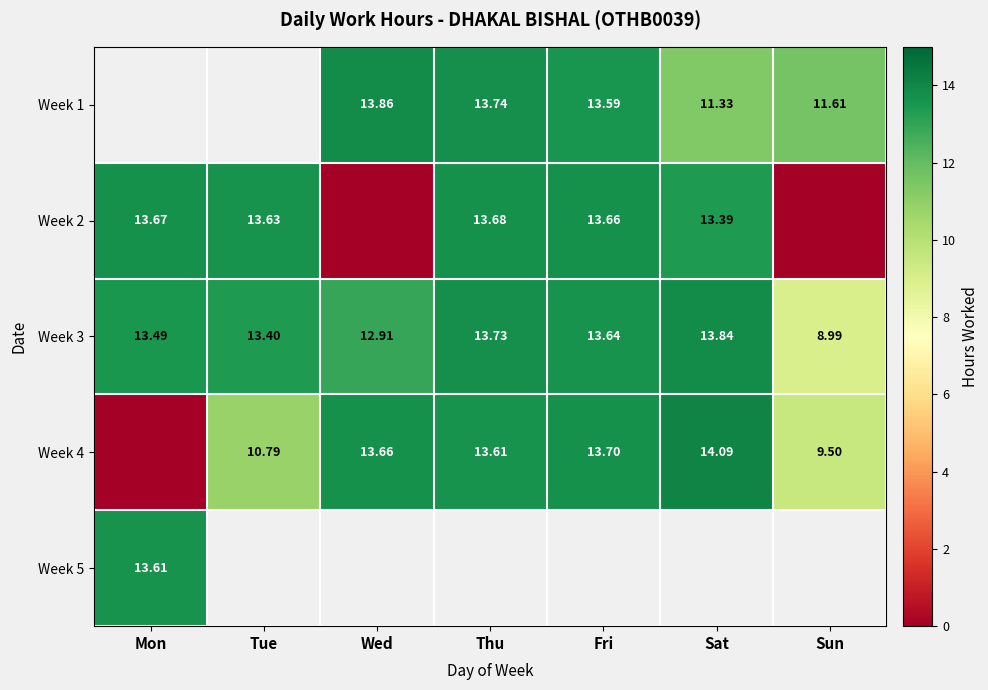

Which has a higher value, Fri or Sat?

Fri